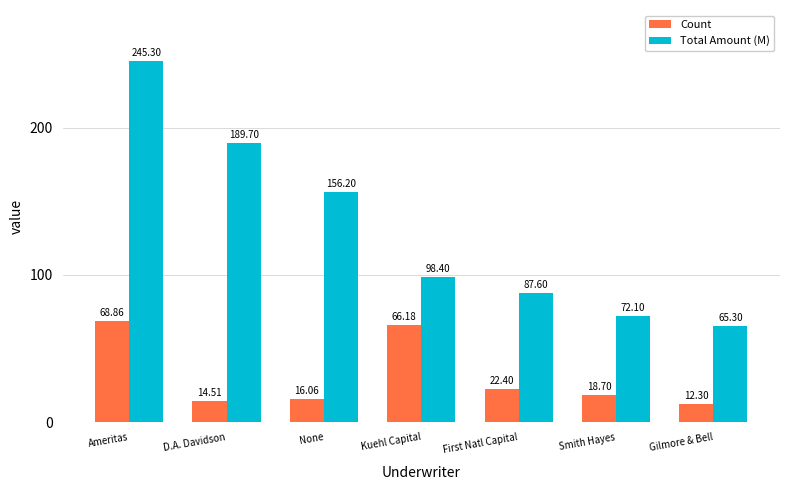

At which label does Total Amount (M) first exceed 98?

Ameritas